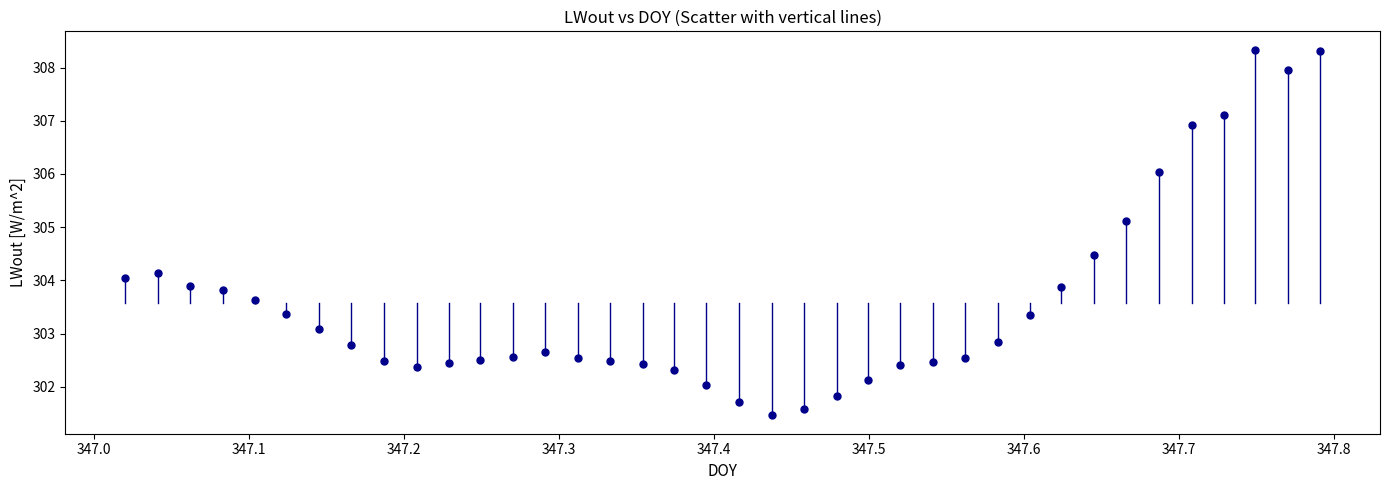

What is the range of Y values (max minus min)?

6.9